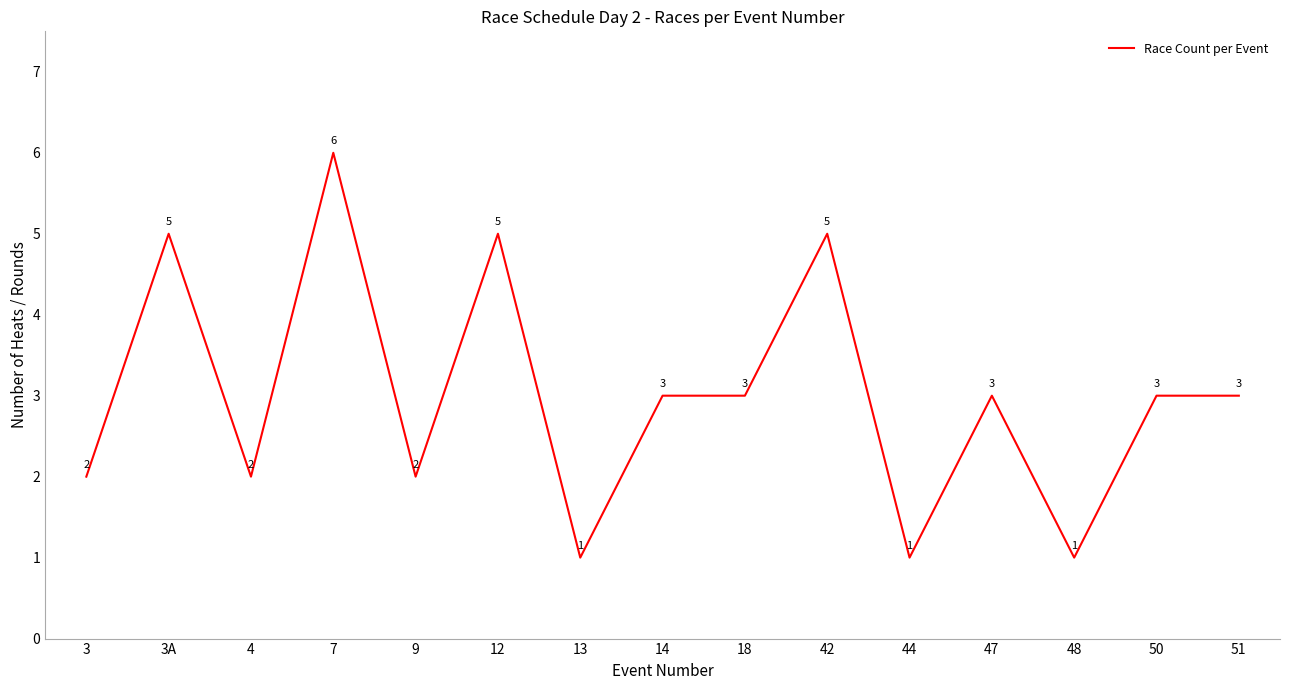

Does the chart display data point markers on the line(s)?

No